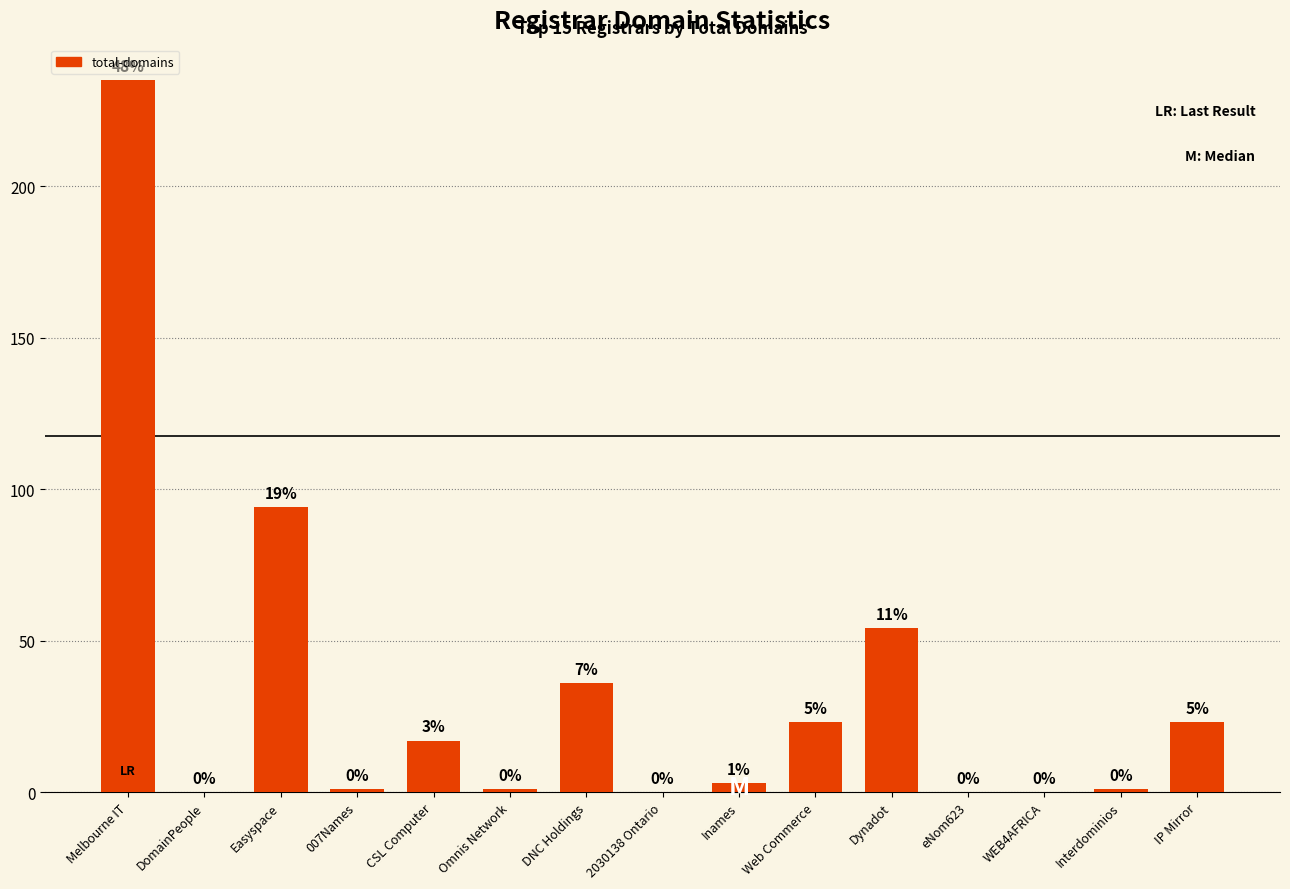

Reading right to left, extract all data points from this chart.

23	1	0	0	54	23	3	0	36	1	17	1	94	0	235